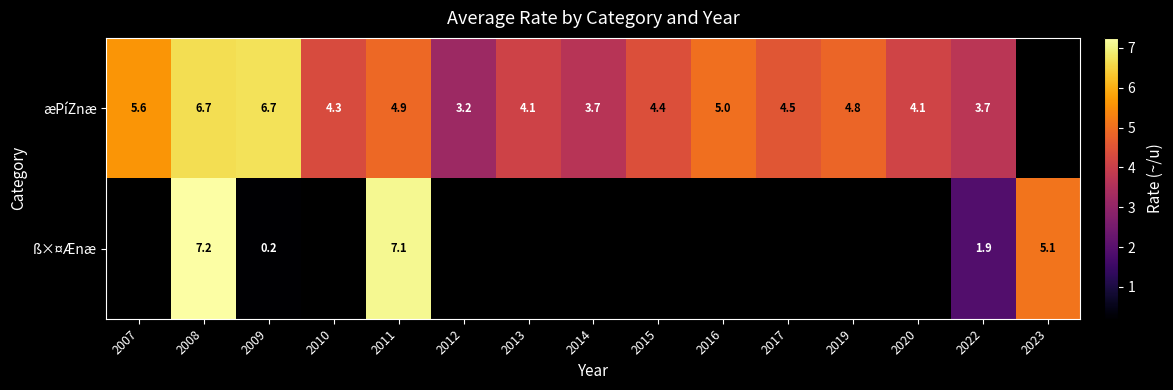

Is the value of ß×¤Ænæ at 2023 greater than the value of æPíZnæ at 2020?

Yes